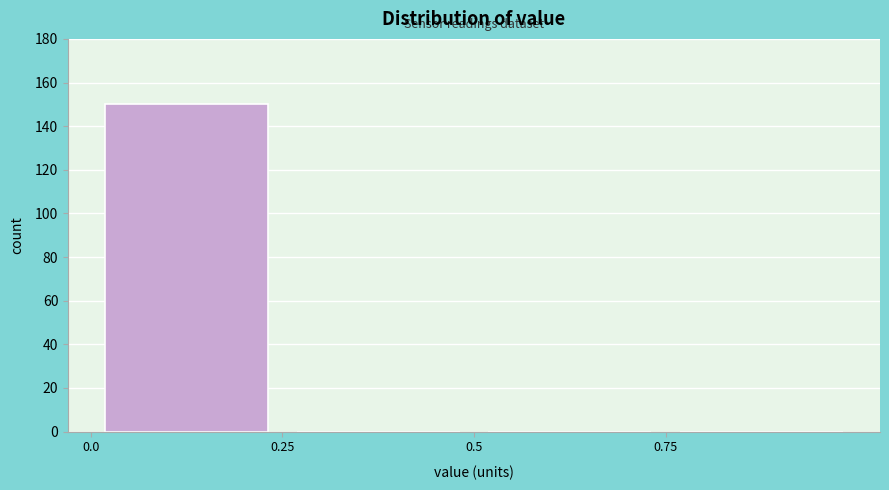

Reading left to right, list every bar in this chart as the range it spans on the x-axis followed by its height. The values are not printed on the chart, so give them approximately, as read against the axis.

0.00 to 0.25: 150
0.25 to 0.50: 0
0.50 to 0.75: 0
0.75 to 1.00: 0